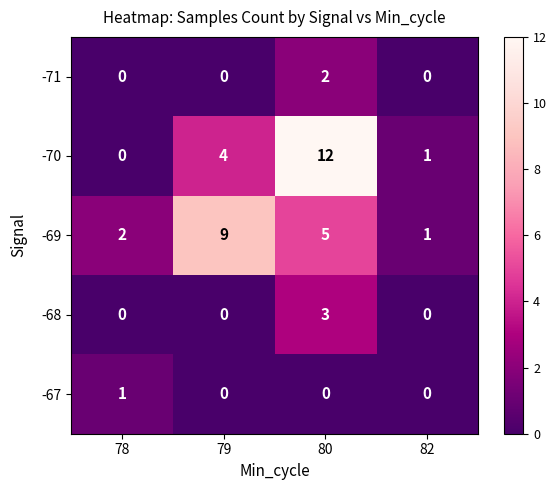

Rank the series at 80 from highest to lowest value.

-70, -69, -68, -71, -67